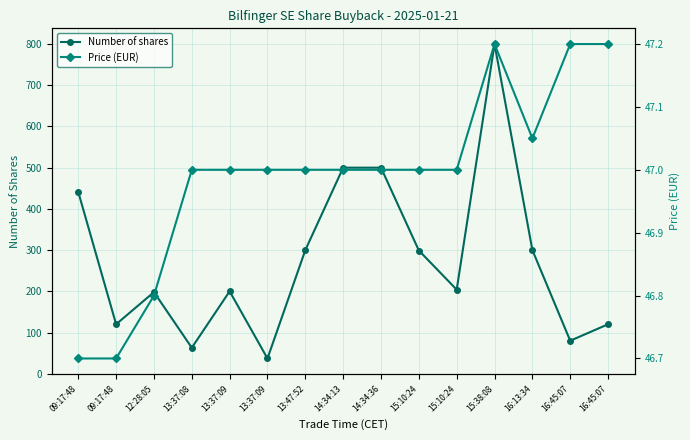

What is the sum of the Number of shares values at 14:34:36 and 15:10:24?

704.0